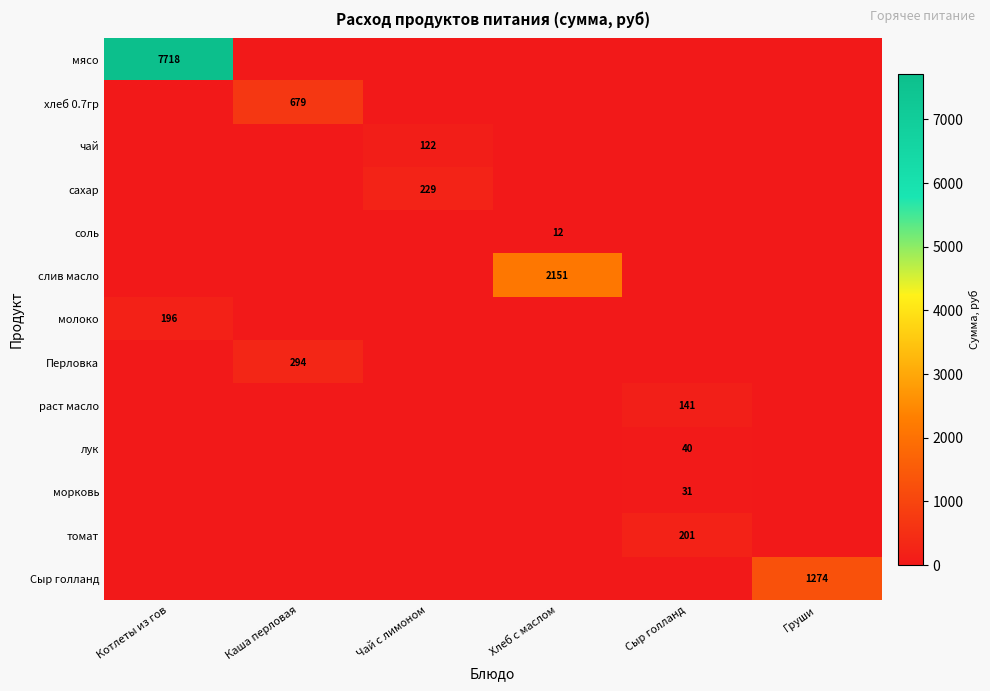

Is it true that лук equals 0.0 at Груши?

True